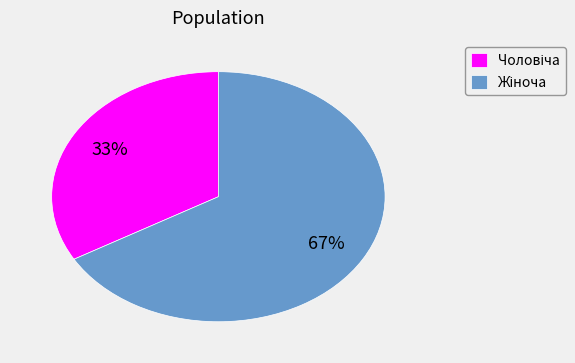

Is there any slice that represents more than half of the pie?

Yes